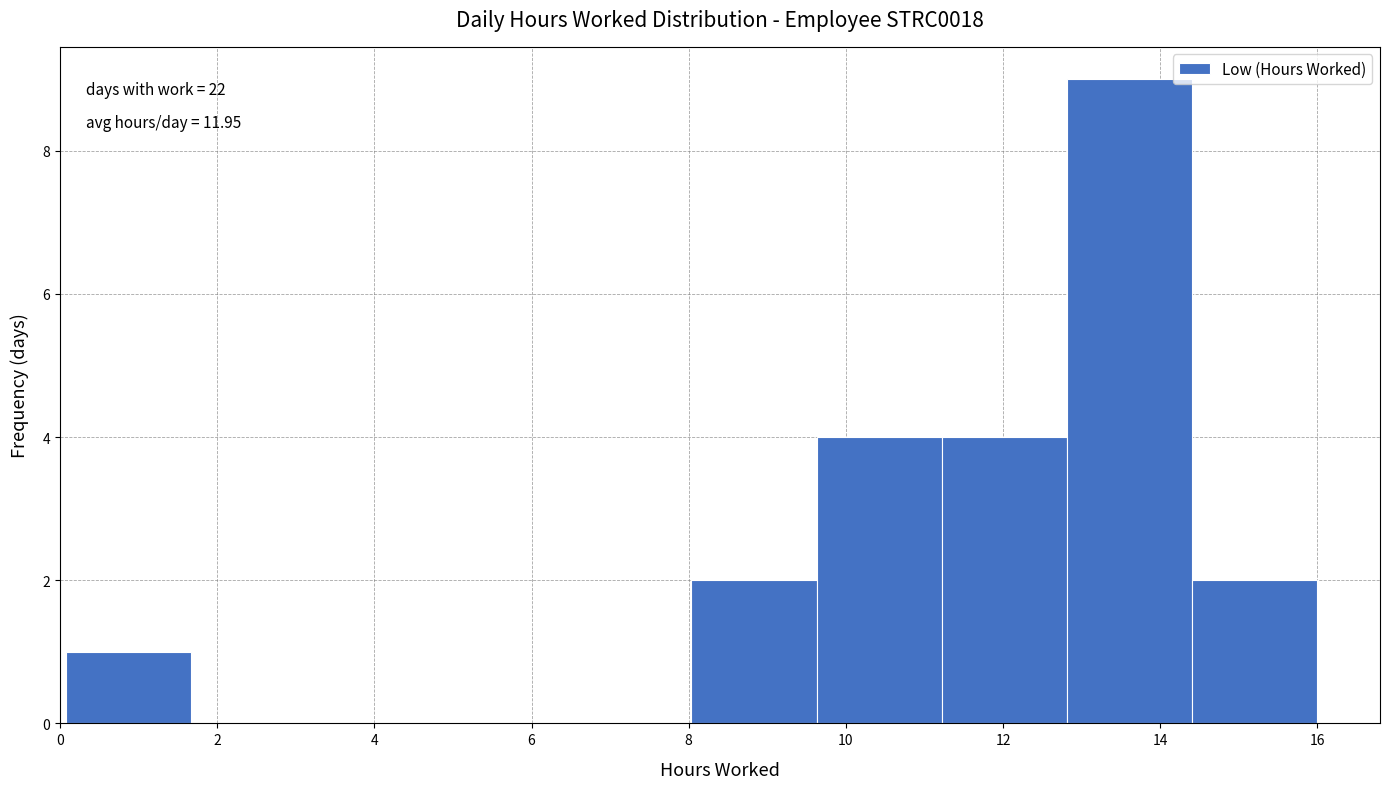

Which range on the x-axis has the tallest bar?

12.8 to 14.4